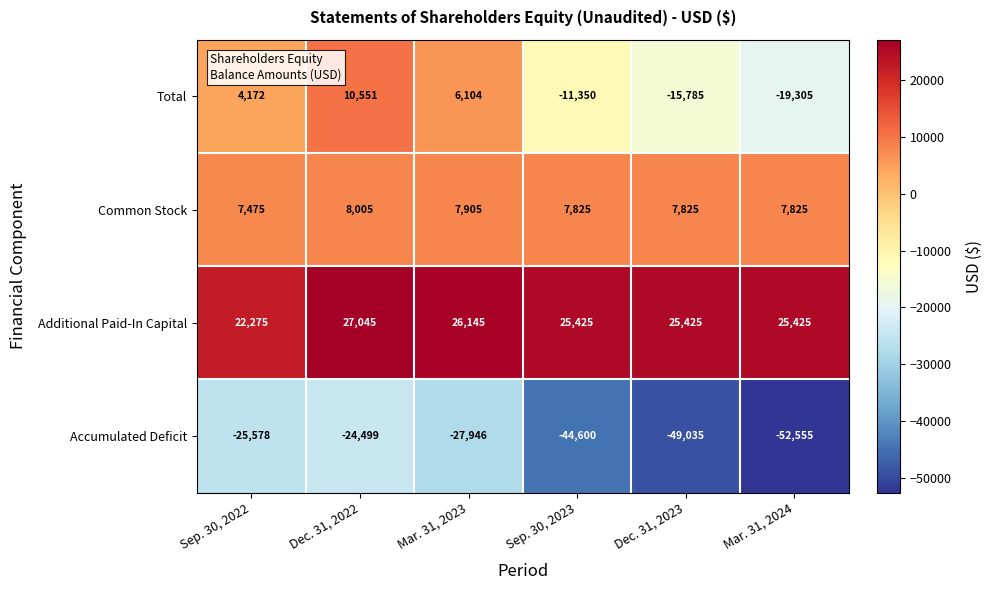

List the series in order of their peak value, lowest first.

Accumulated Deficit, Common Stock, Total, Additional Paid-In Capital